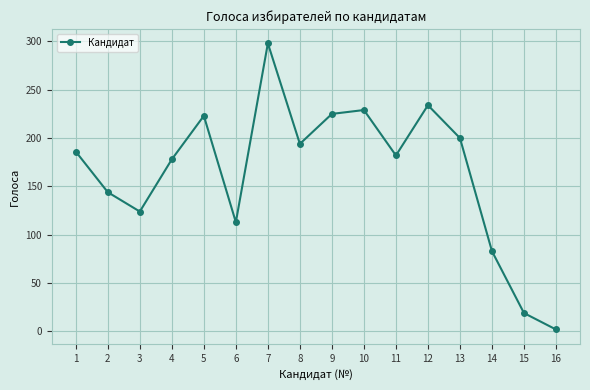

Is this an area chart (filled region under the line)?

No